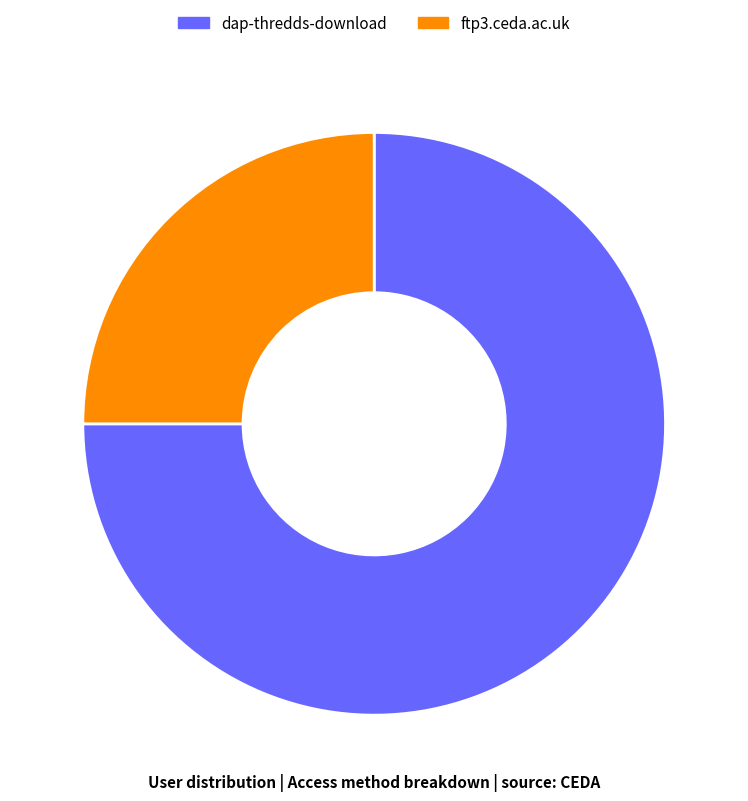

Do dap-thredds-download and ftp3.ceda.ac.uk together represent more than half of the pie?

Yes